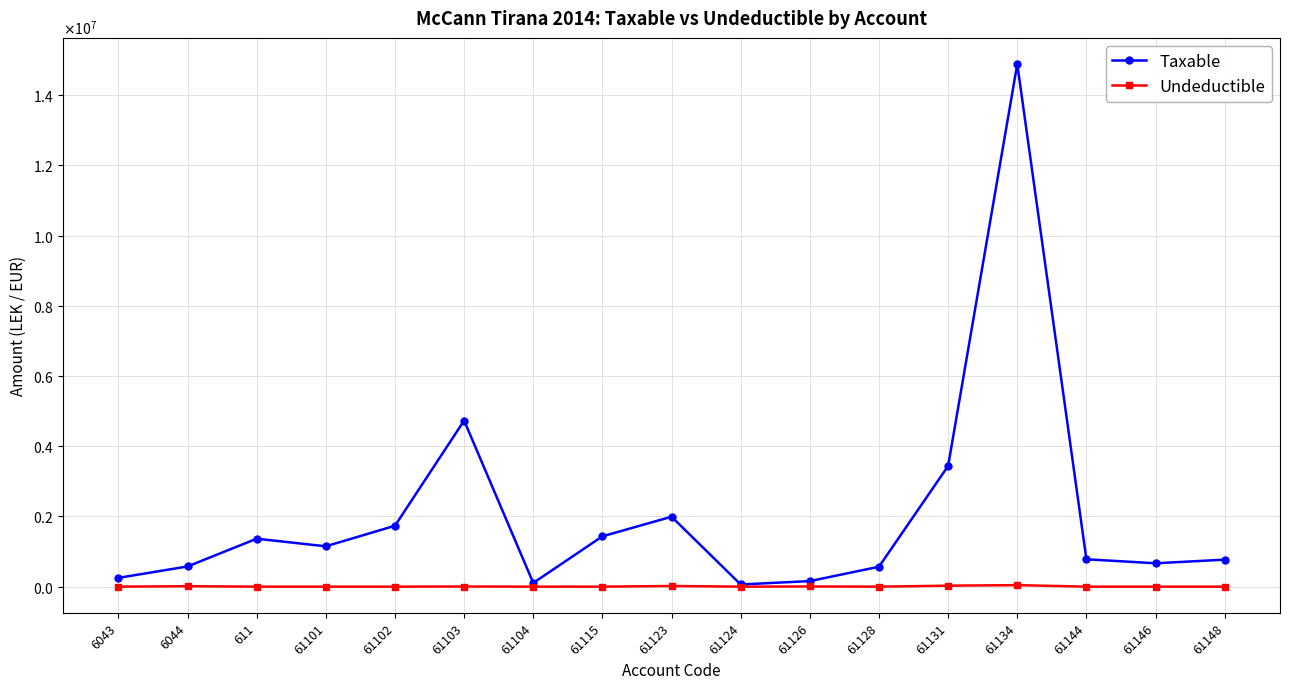

The Taxable series shows 1324941.8 at 61144. True or false?

False